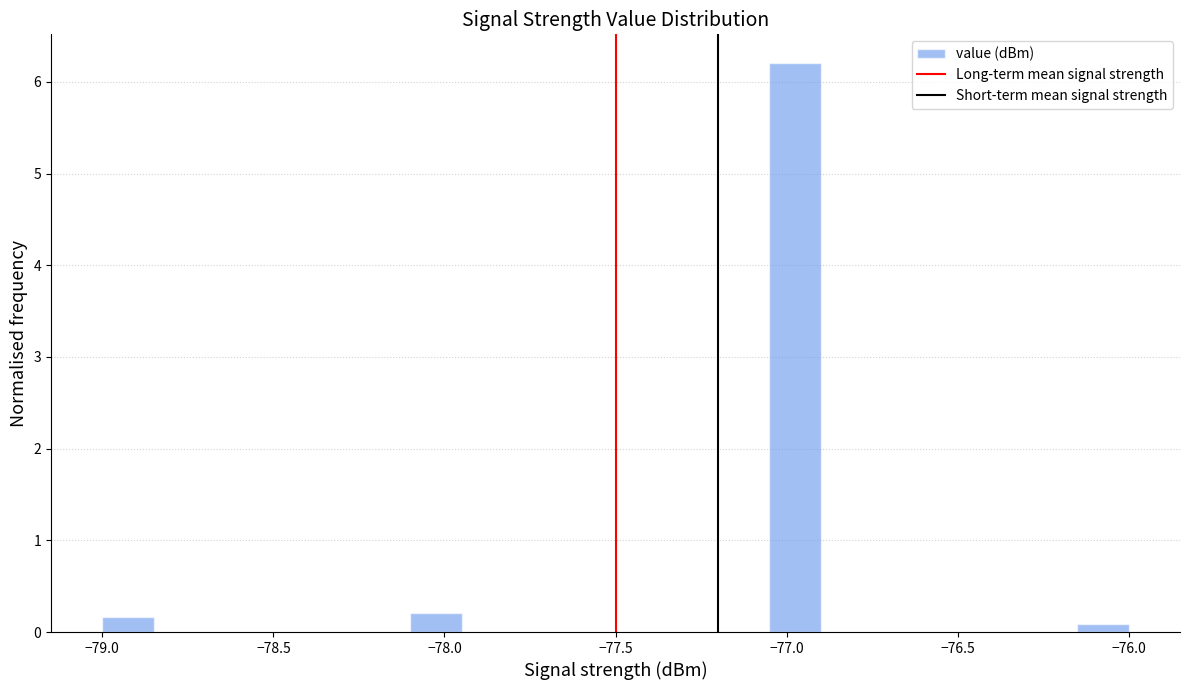

Around what value on the x-axis is the tallest bar? Give the approximate position of its centre, as read against the axis.

-76.95